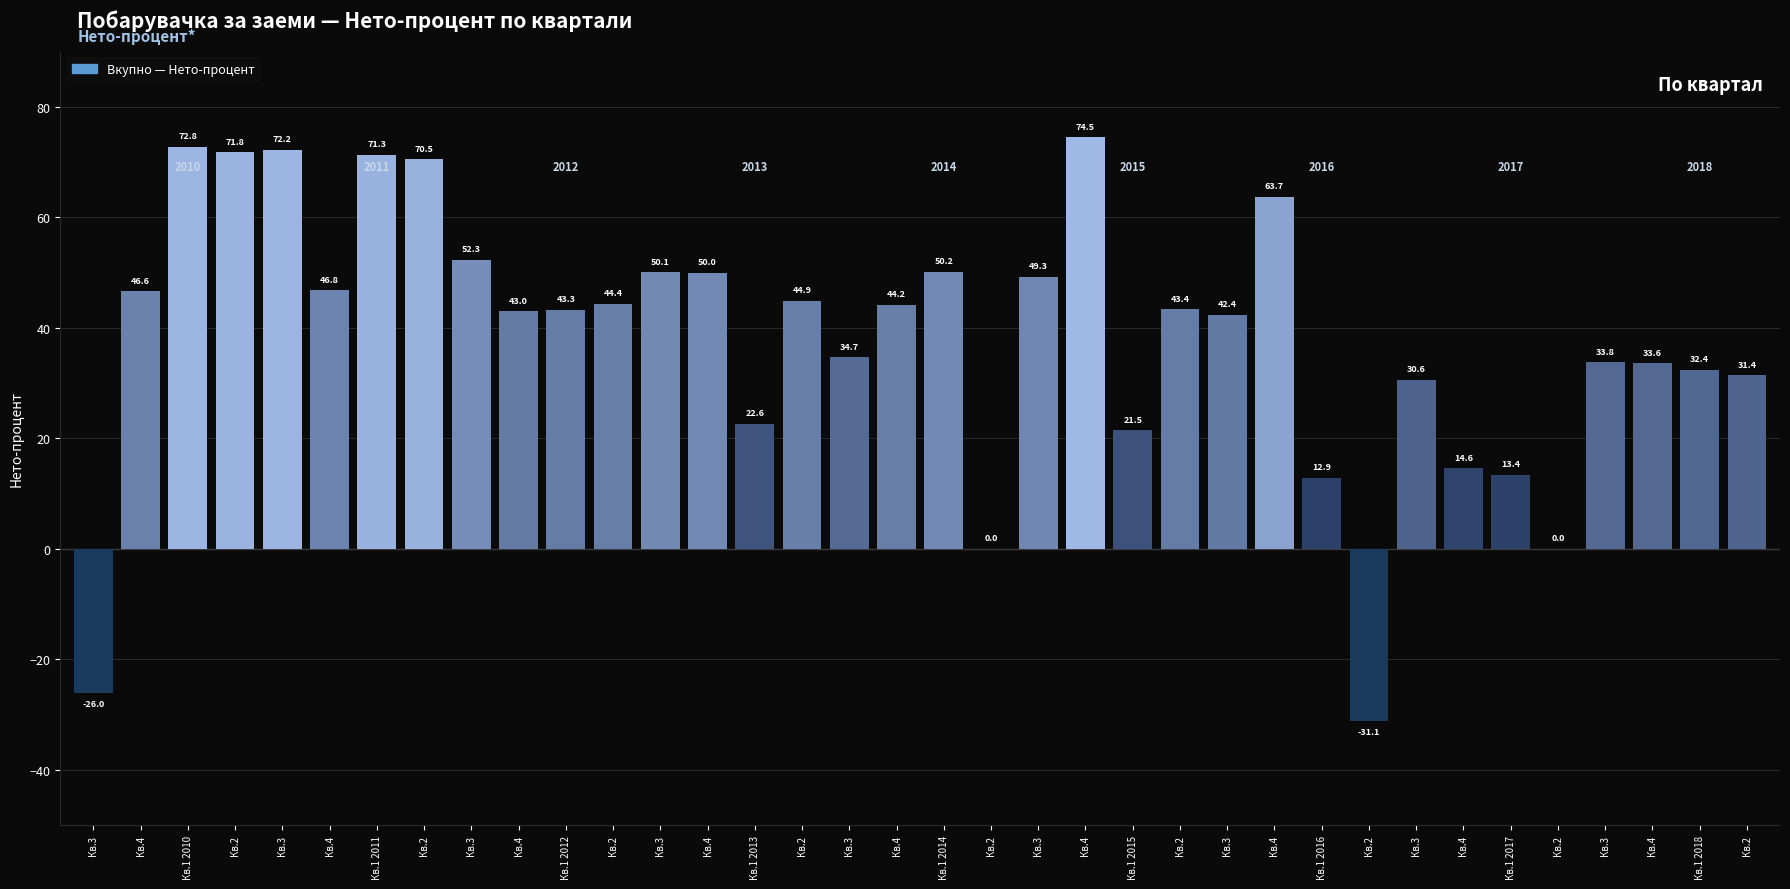

Reading right to left, what are all the values shown in this chart?

31.4	32.4	33.6	33.8	0.0	13.4	14.6	30.6	-31.1	12.9	63.7	42.4	43.4	21.5	74.5	49.3	0.0	50.2	44.2	34.7	44.9	22.6	50.0	50.1	44.4	43.3	43.0	52.3	70.5	71.3	46.8	72.2	71.8	72.8	46.6	-26.0